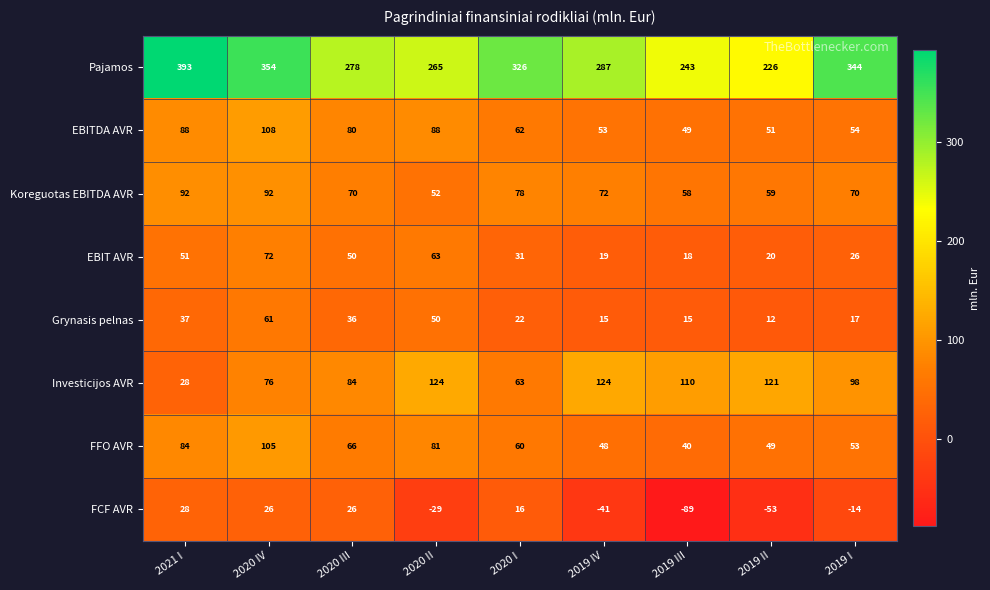

What is the total value across all series at 2020 I?

658